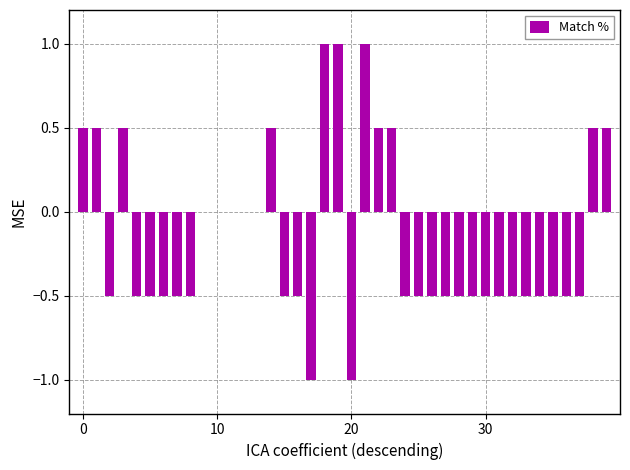

What is the maximum value shown in the chart?

1.0